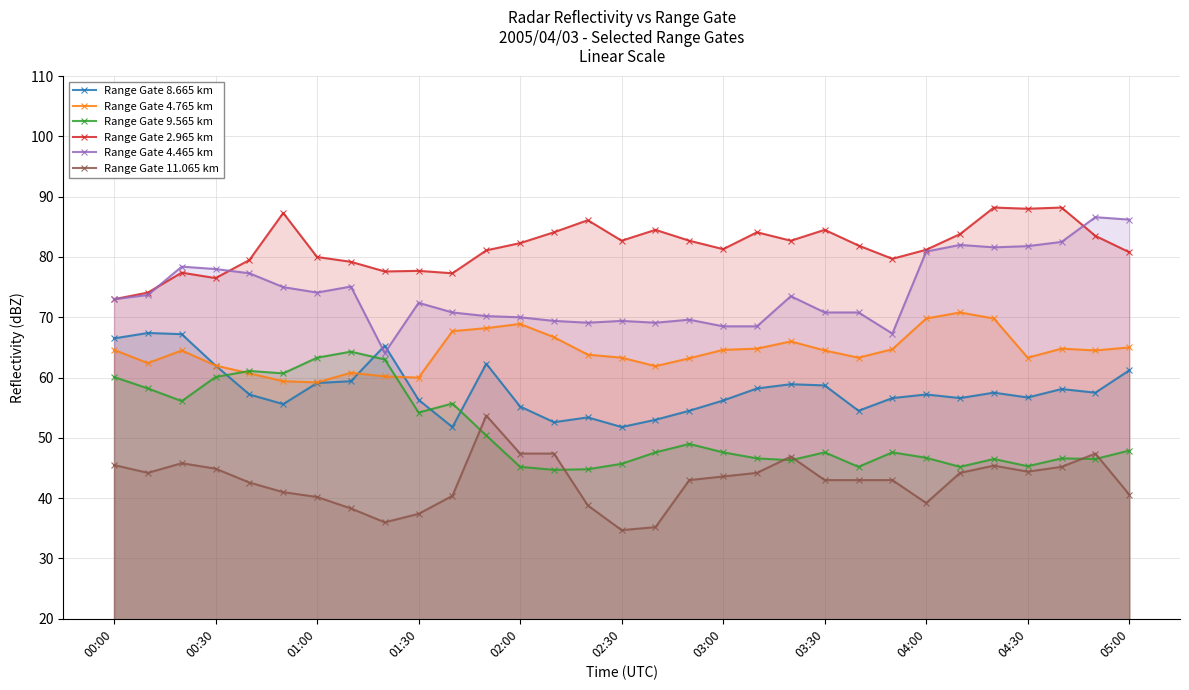

Which series has the largest total across all categories?

Range Gate 2.965 km